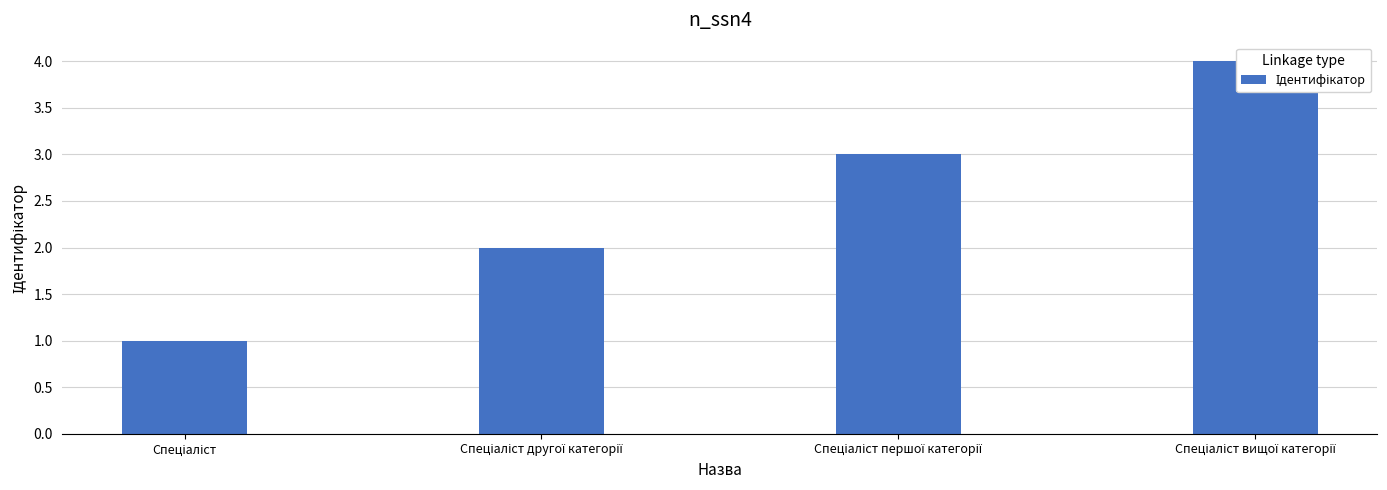

What is the change in value from Спеціаліст другої категорії to Спеціаліст вищої категорії?

+2